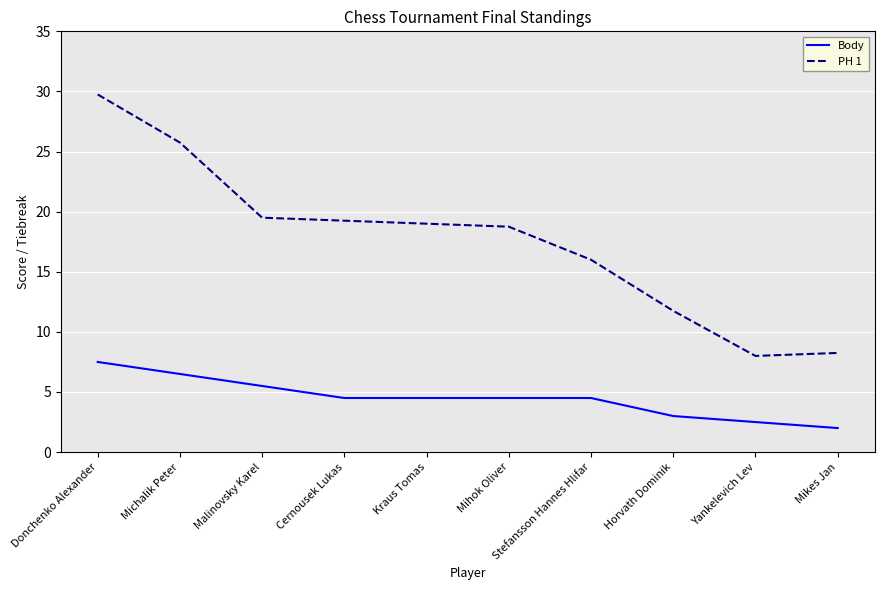

List the series in order of their peak value, lowest first.

Body, PH 1